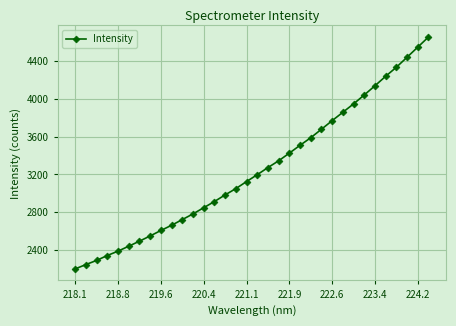

What is the difference between the maximum and minimum values?

2457.7